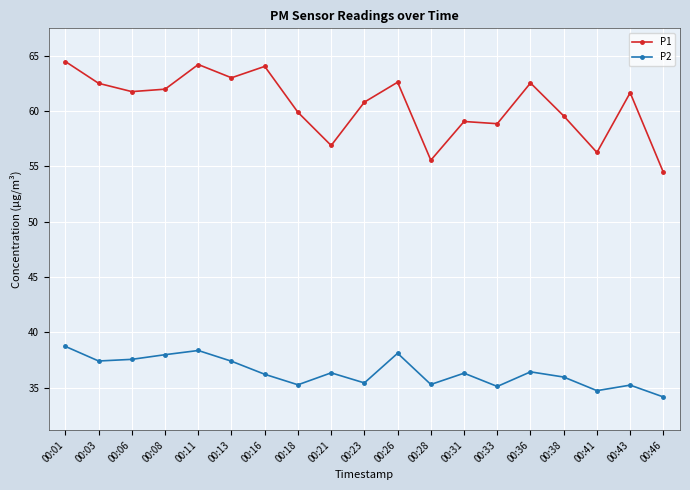

Which series has the widest spread of values?

P1